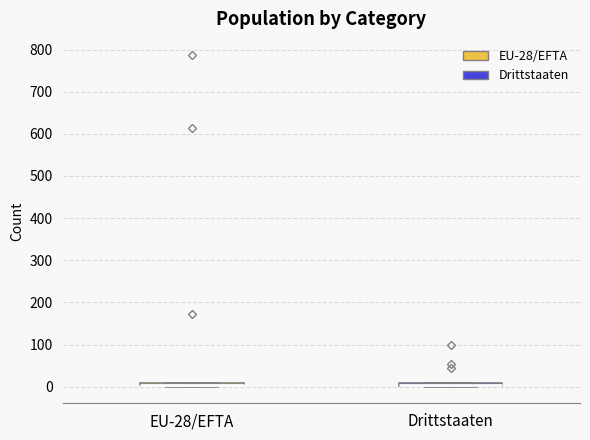

Where is the upper edge of the box for EU-28/EFTA on the y-axis? The values are not printed on the chart, so give them approximately, as read against the axis.

10